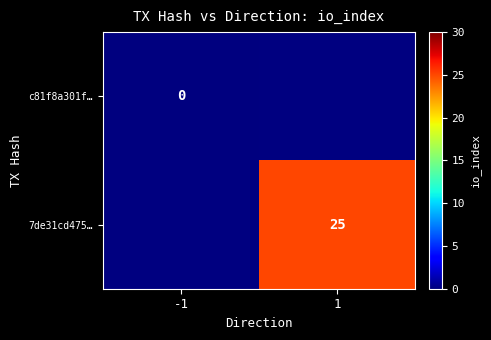

The value of 7de31cd475… at 1 is 25. True or false?

True